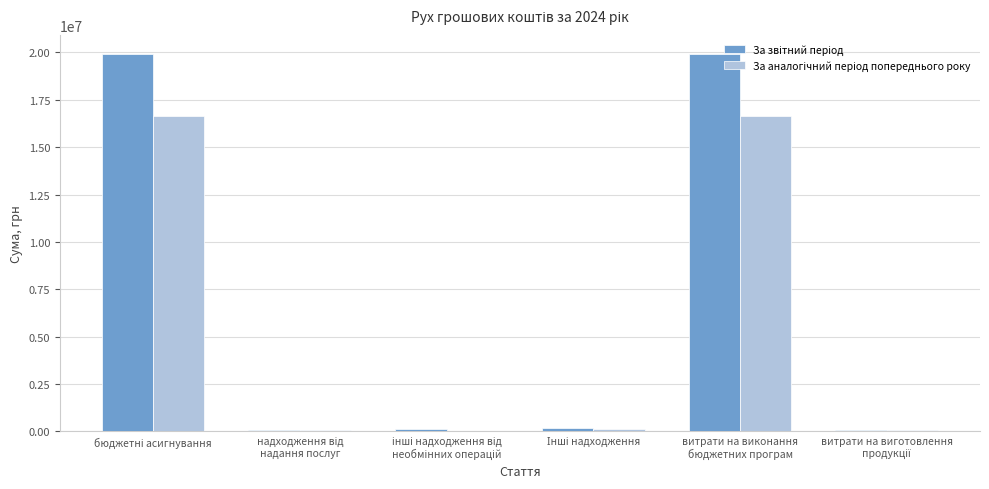

Does the chart contain stacked bars?

No